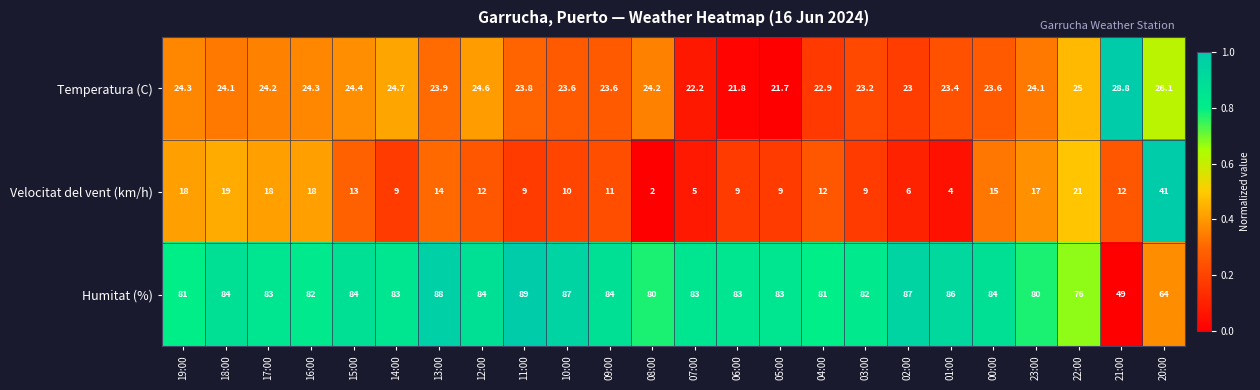

What is the maximum value shown in the chart?

89.0